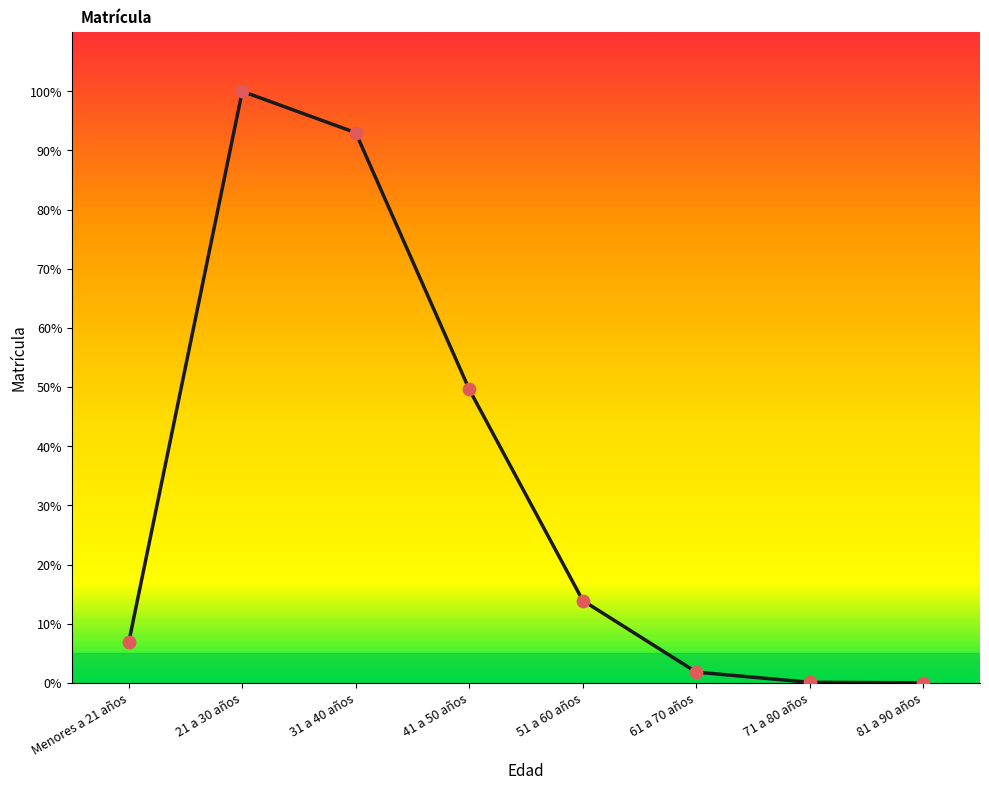

Between Menores a 21 años and 21 a 30 años, which is larger?

21 a 30 años